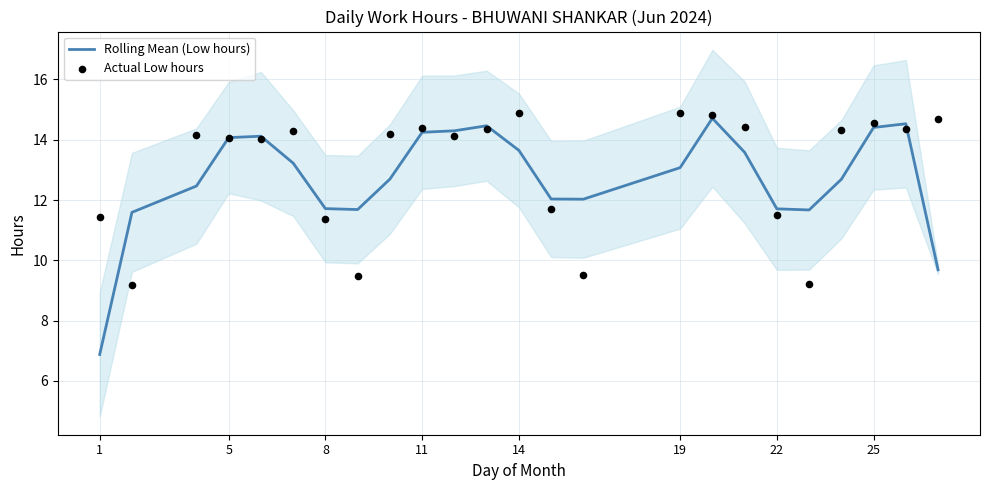

Is the value of Rolling Mean (Low hours) at 11 greater than the value of Actual Low hours at 19?

No